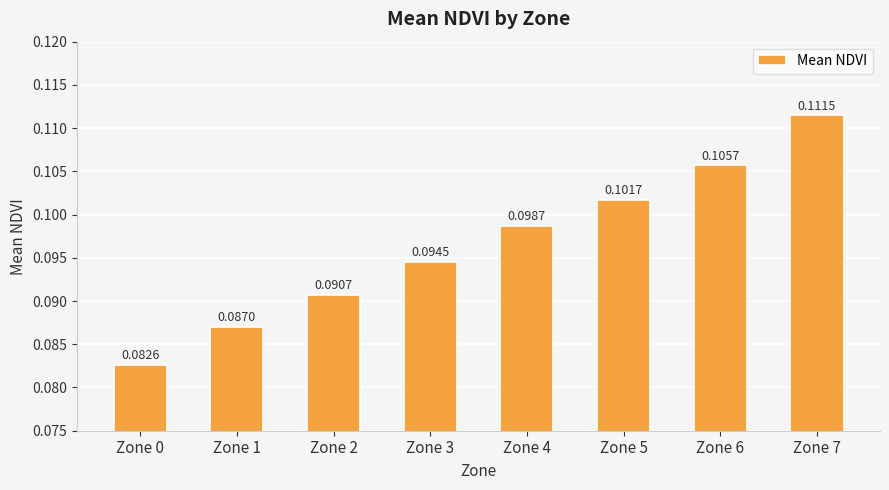

Between Zone 5 and Zone 3, which is larger?

Zone 5